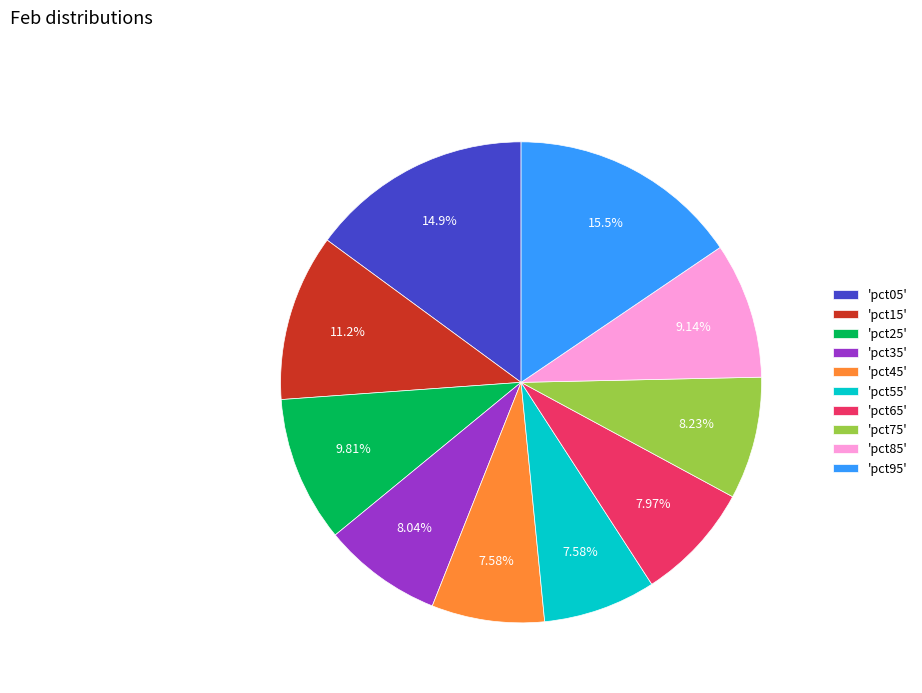

Between 'pct95' and 'pct75', which is larger?

'pct95'